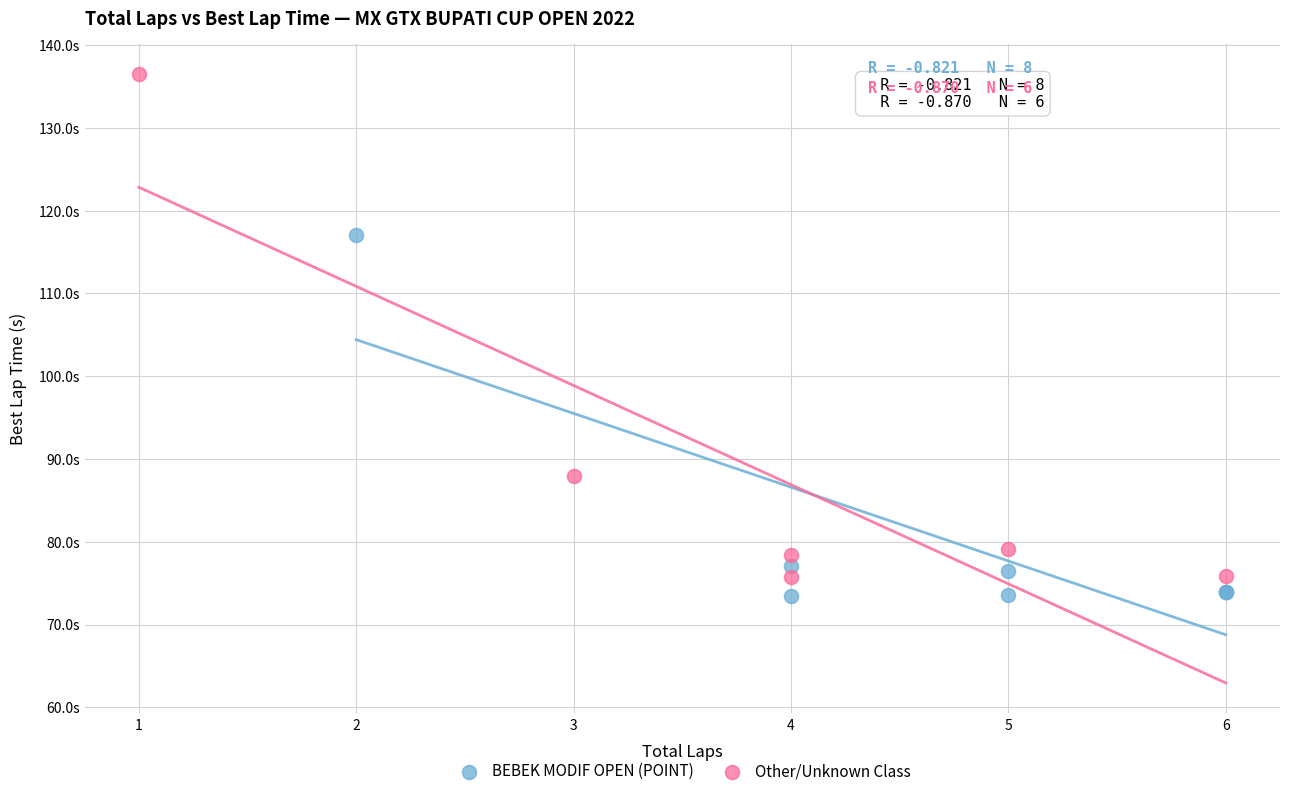

Which series contains the highest Y value?

Other/Unknown Class